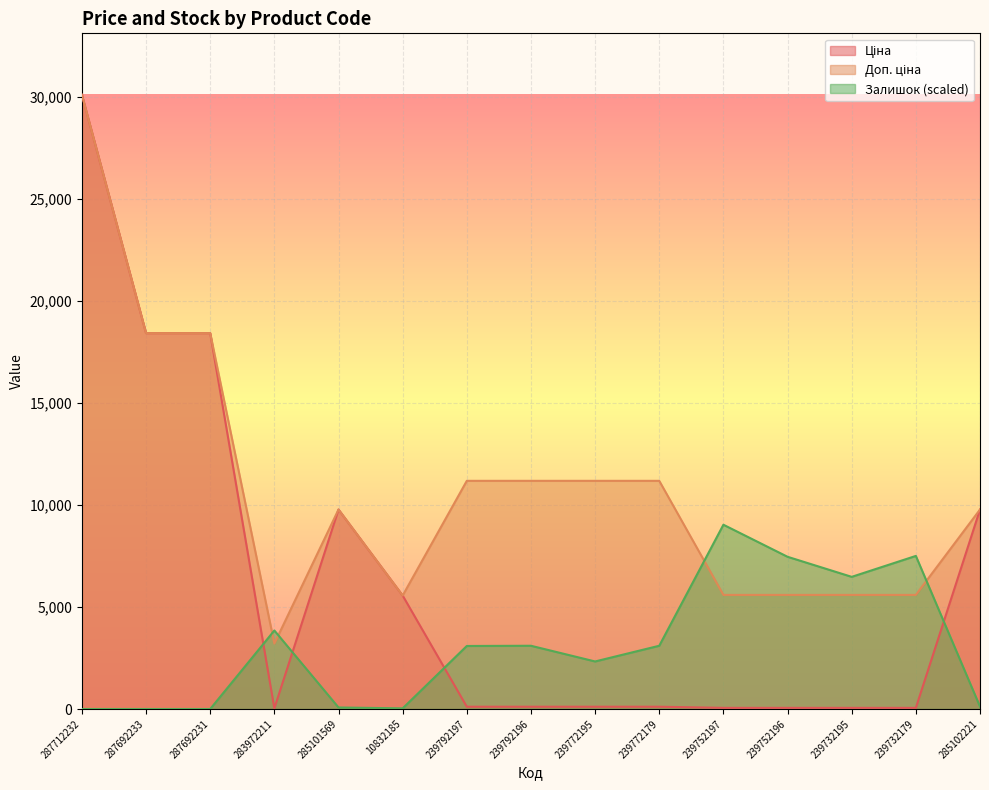

Count the number of data series in this chart.

3